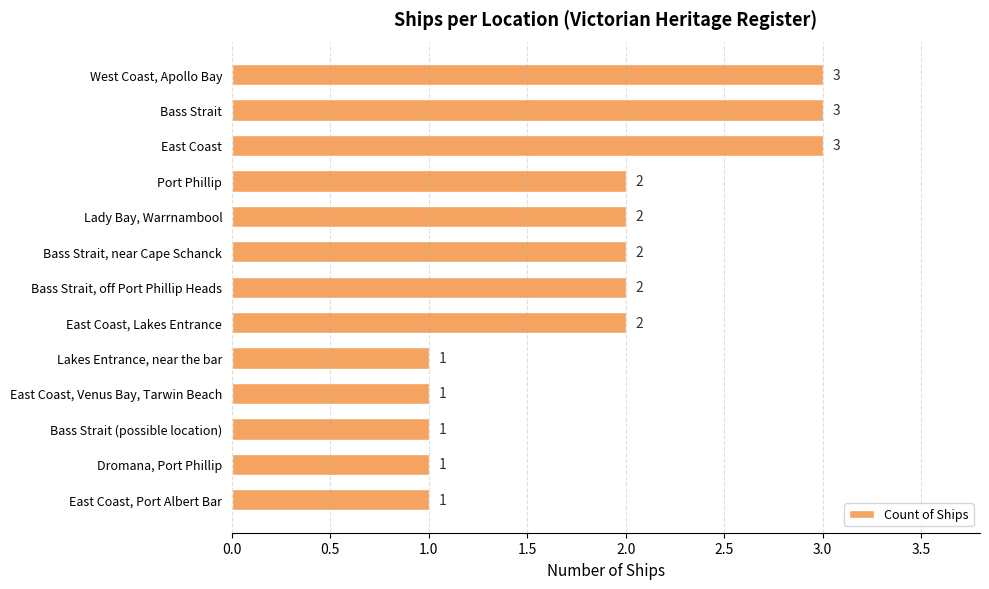

How many values are between 1 and 2?

10